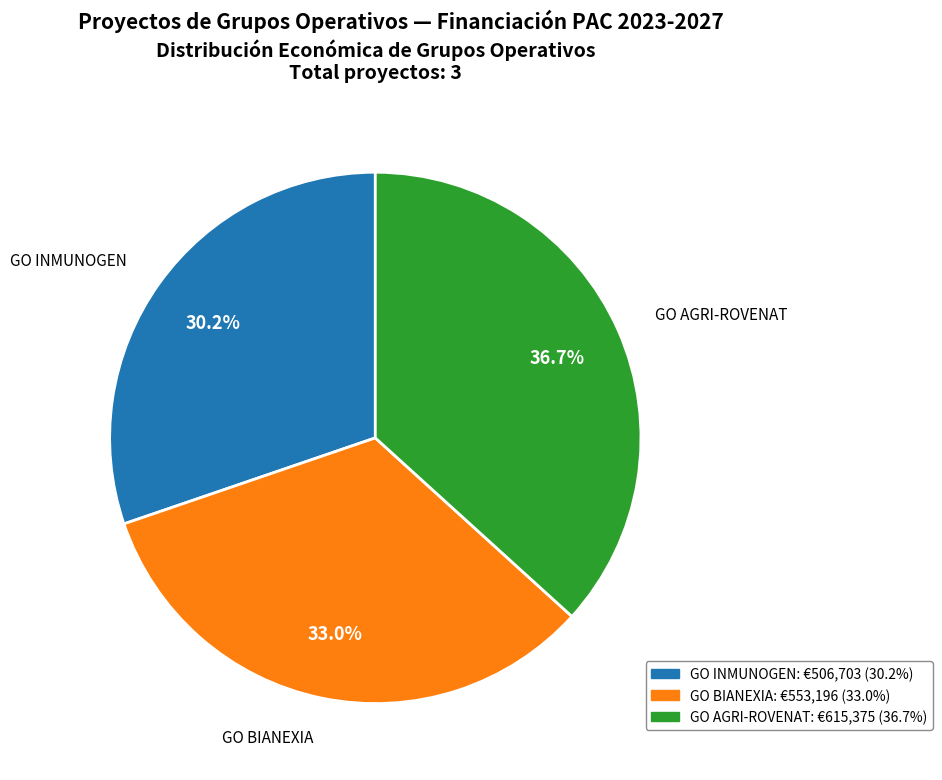

How many segments does this pie chart have?

3